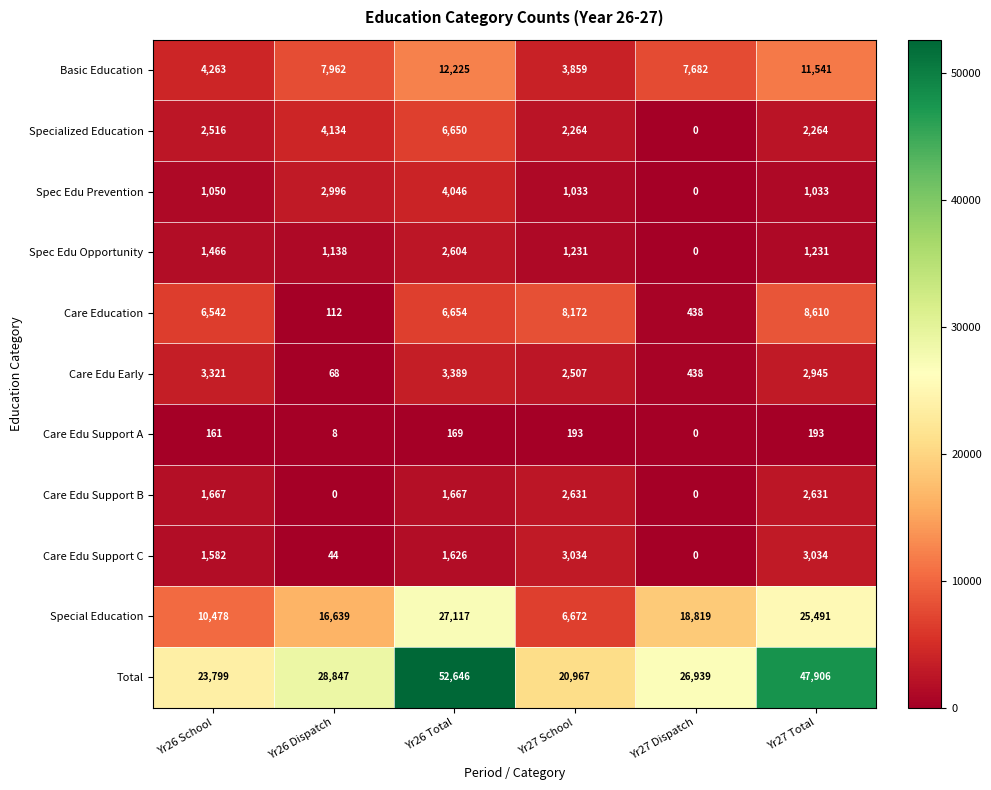

Which series changed the most between Yr27 School and Yr27 Dispatch?

Special Education